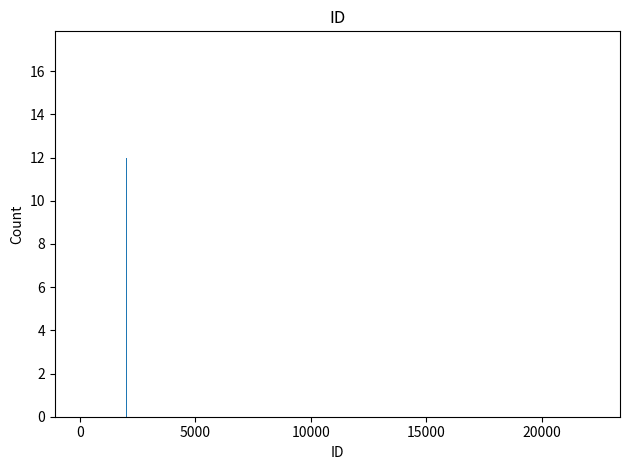

What is the greatest value displayed?

17